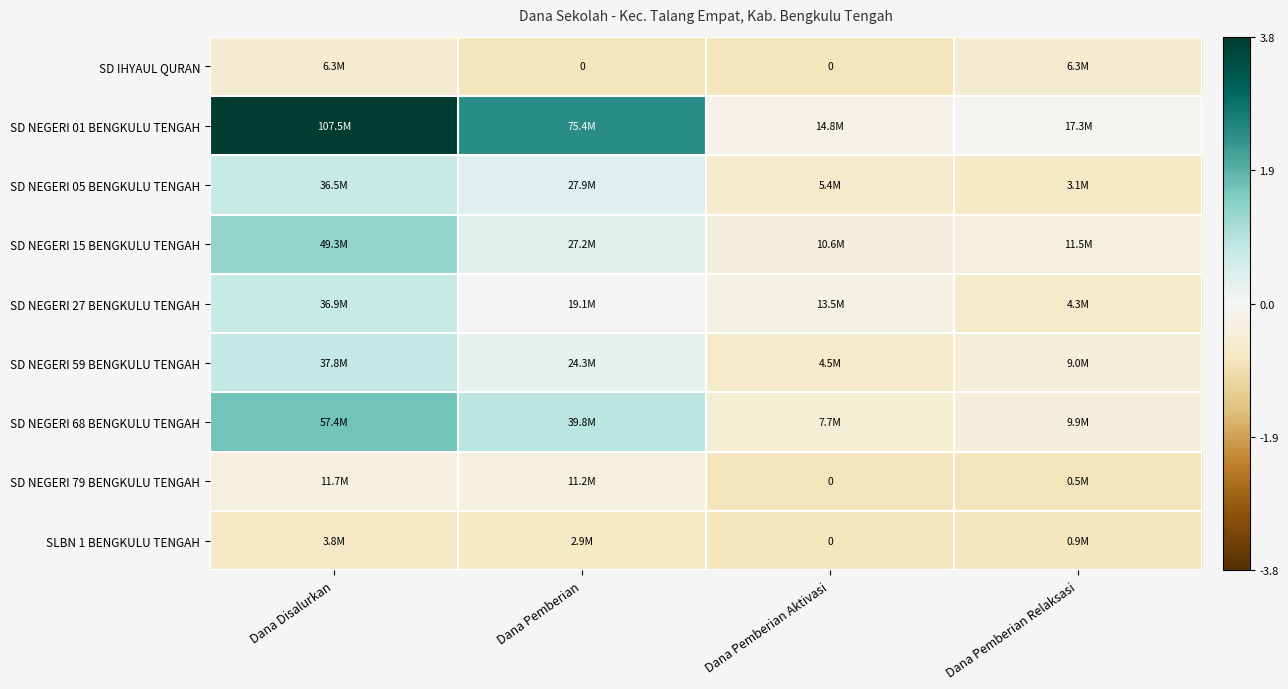

Is the value of SD NEGERI 27 BENGKULU TENGAH at Dana Disalurkan greater than the value of SD NEGERI 79 BENGKULU TENGAH at Dana Pemberian Aktivasi?

Yes